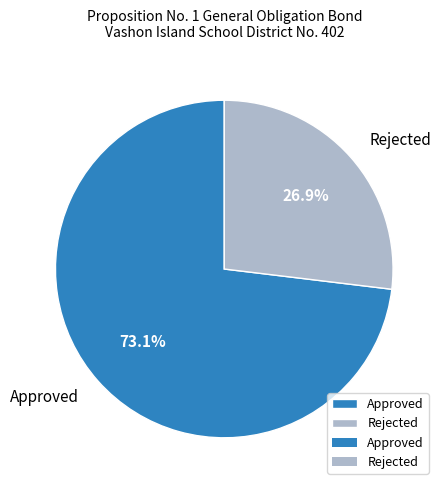

How many segments does this pie chart have?

2